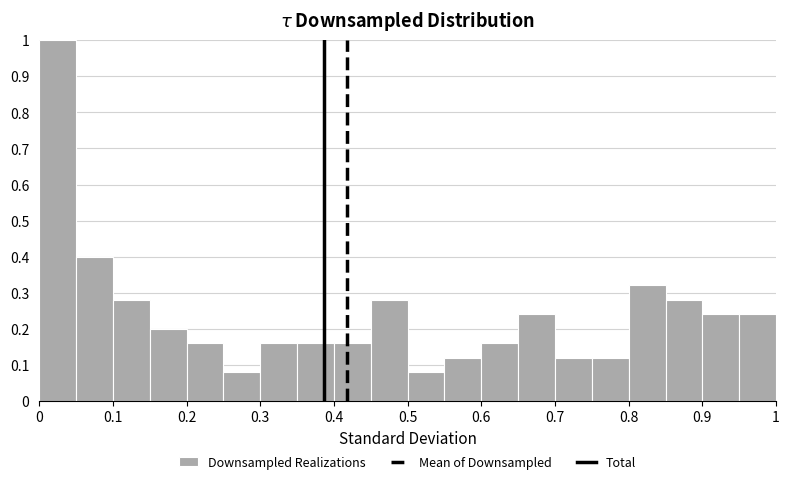

Reading left to right, transcribe this chart: for each bar, give the range it covers on the x-axis and its height. The values are not printed on the chart, so give them approximately, as read against the axis.

0.00 to 0.05: 1.00
0.05 to 0.10: 0.40
0.10 to 0.15: 0.28
0.15 to 0.20: 0.20
0.20 to 0.25: 0.16
0.25 to 0.30: 0.08
0.30 to 0.35: 0.16
0.35 to 0.40: 0.16
0.40 to 0.45: 0.16
0.45 to 0.50: 0.28
0.50 to 0.55: 0.08
0.55 to 0.60: 0.12
0.60 to 0.65: 0.16
0.65 to 0.70: 0.24
0.70 to 0.75: 0.12
0.75 to 0.80: 0.12
0.80 to 0.85: 0.32
0.85 to 0.90: 0.28
0.90 to 0.95: 0.24
0.95 to 1.00: 0.24